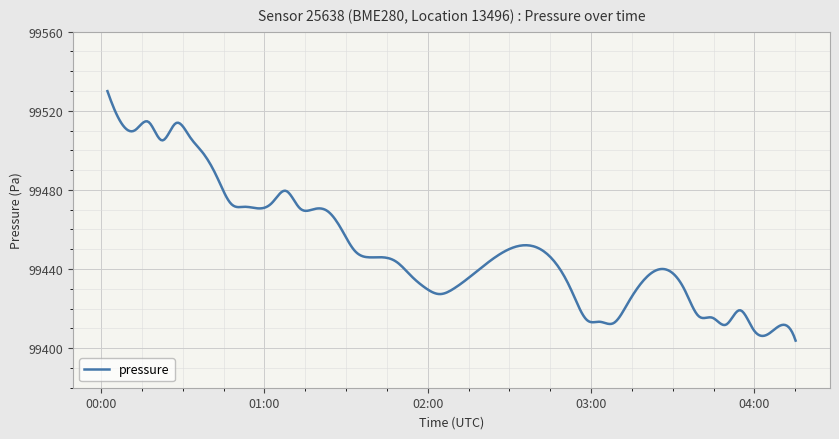

True or false: there are more than 1 points higher than both neighbors.

True